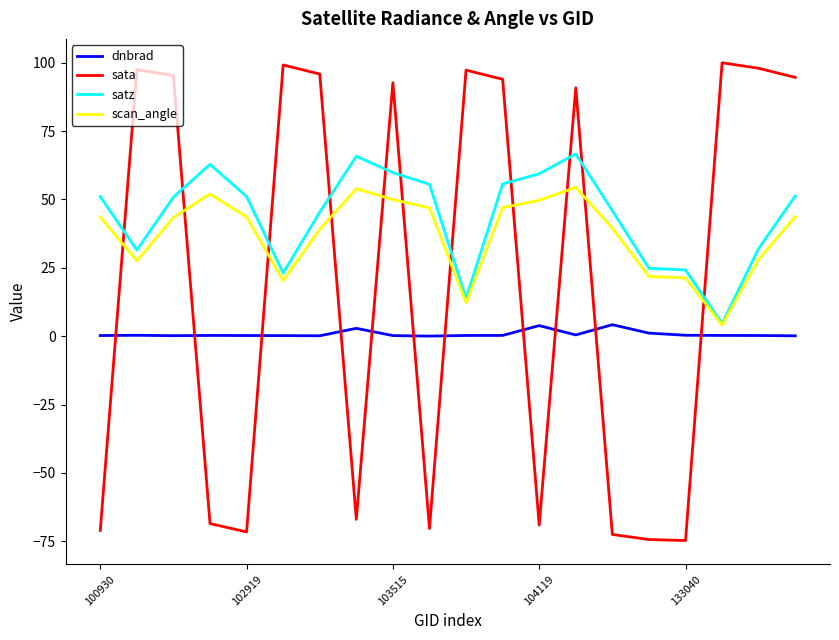

How many intersections are there between sata and dnbrad?

11